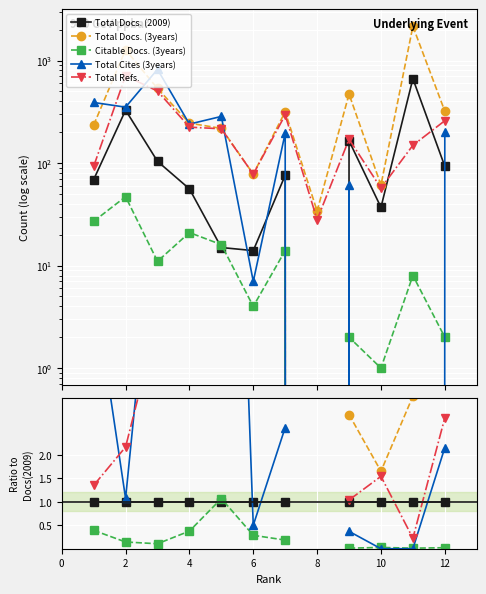

Is this an area chart (filled region under the line)?

No